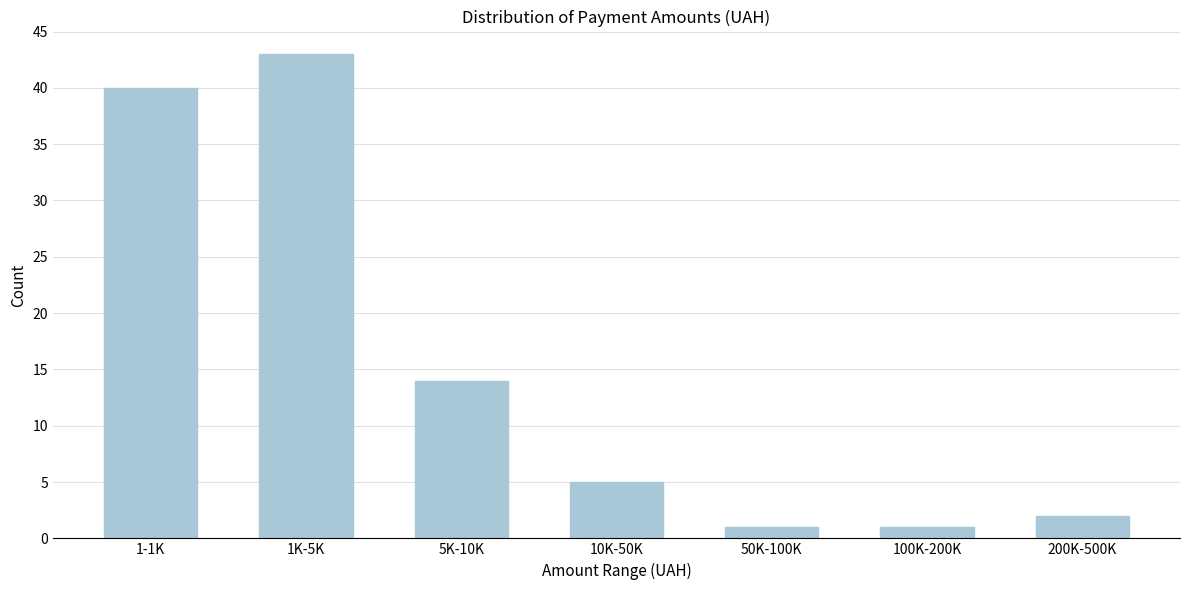

Reading left to right, list all the values displayed in this chart.

40	43	14	5	1	1	2